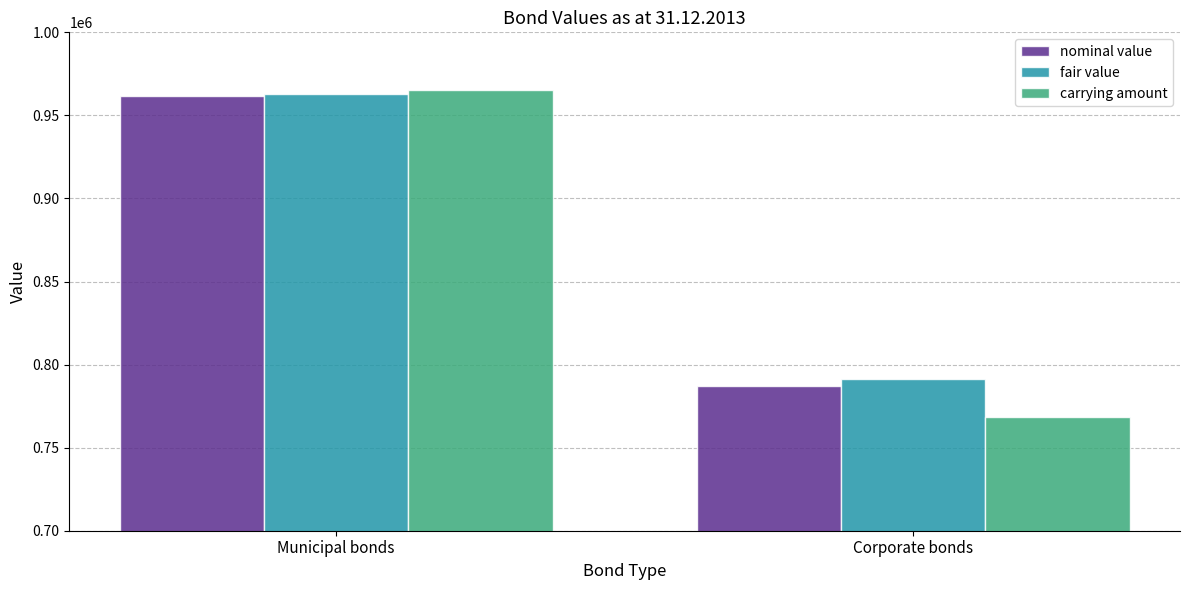

Reading left to right, what are all the values shown in this chart?

nominal value: Municipal bonds=961611	Corporate bonds=787040
fair value: Municipal bonds=963118	Corporate bonds=791503
carrying amount: Municipal bonds=965180	Corporate bonds=768385